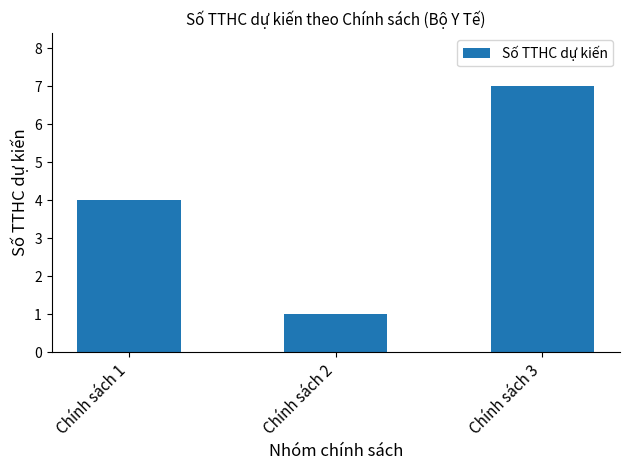

True or false: the data shows 4 at Chính sách 1.

True